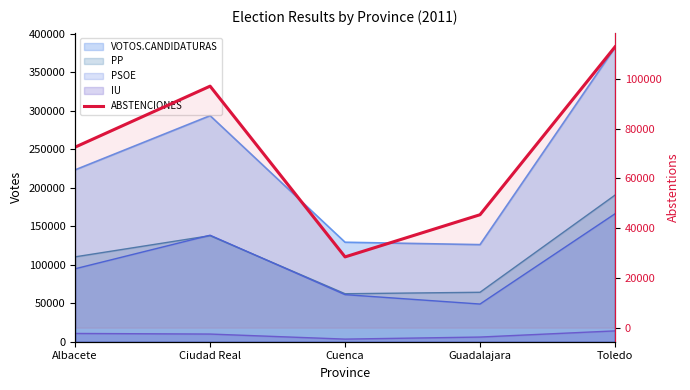

How many interior local valleys (lower than both neighbors) does the data have?

1